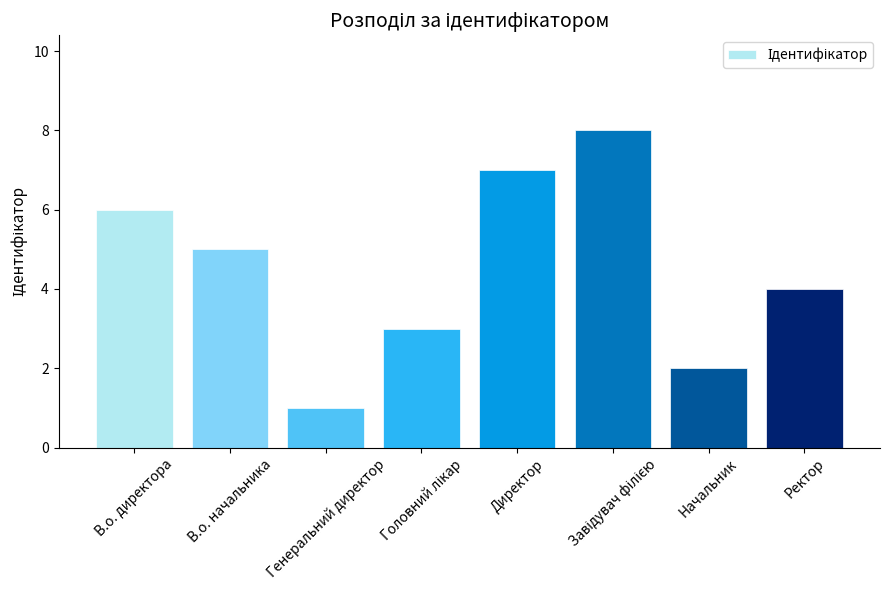

The value at Генеральний директор is 2. True or false?

False